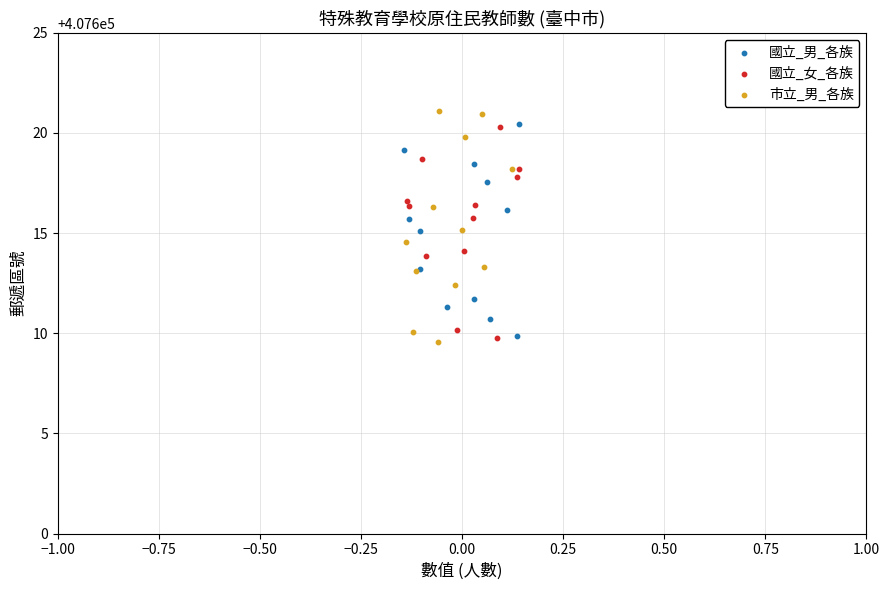

Which series has the largest Y range (max minus min)?

市立_男_各族